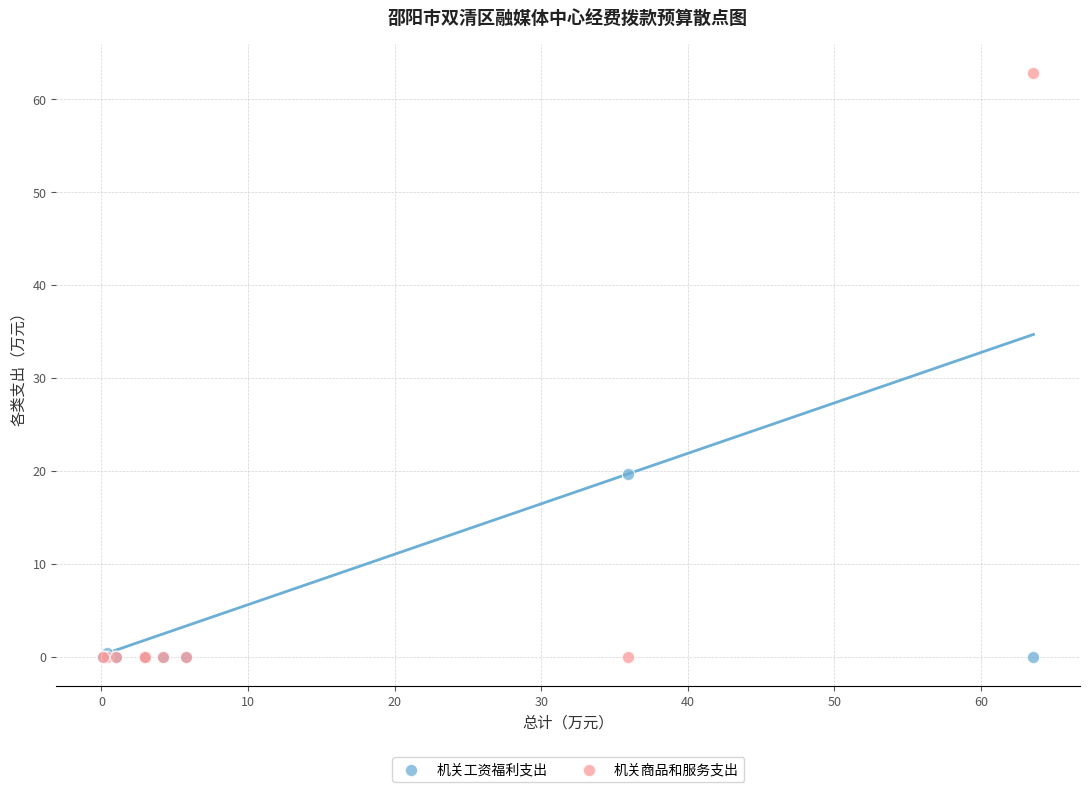

What are all the series names shown in the legend?

机关工资福利支出, 机关商品和服务支出